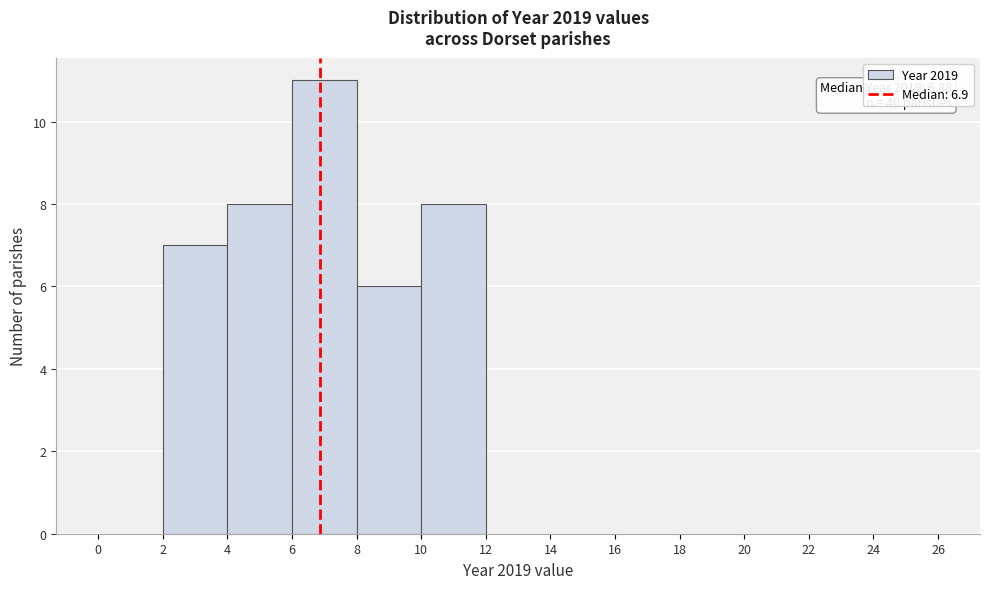

Which range on the x-axis has the tallest bar?

6 to 8